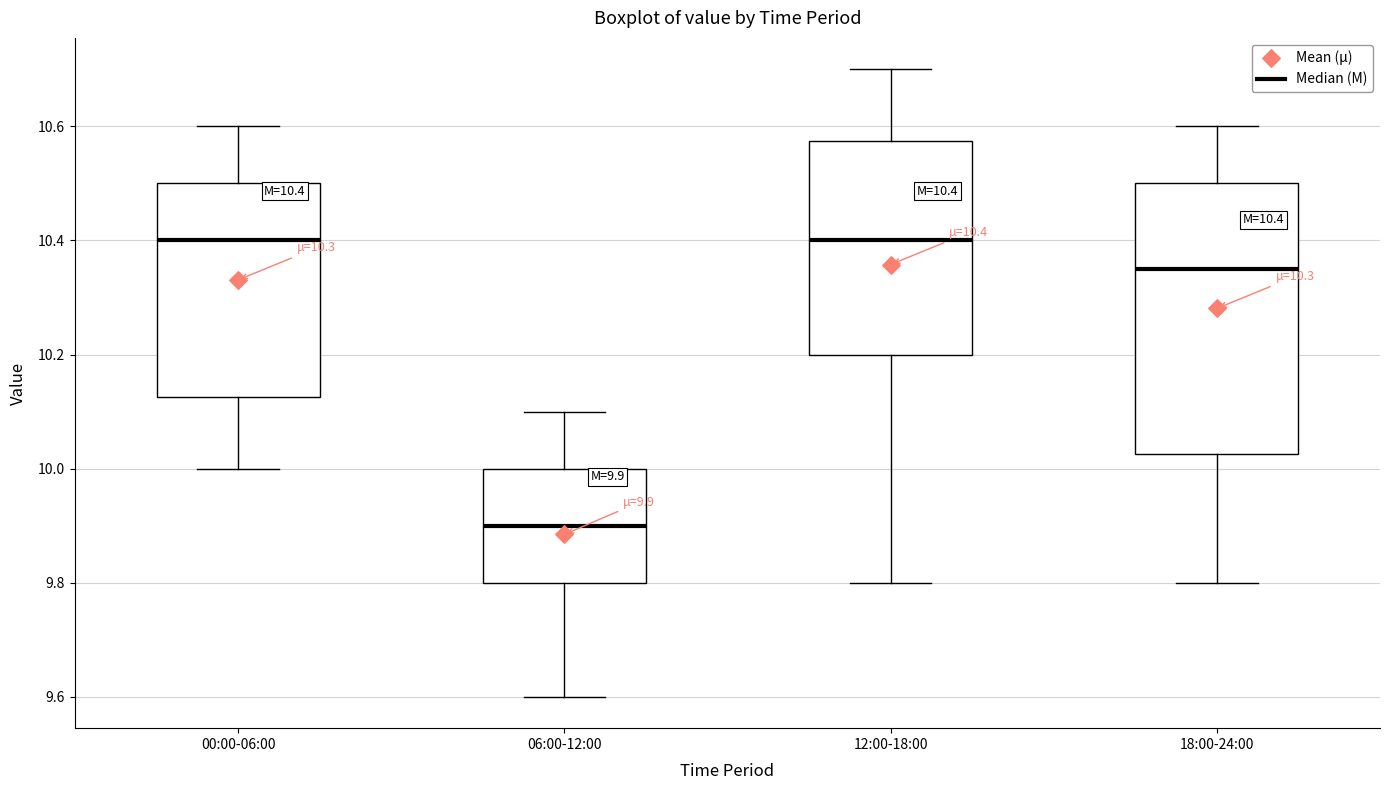

Which box has the lowest median line?

06:00-12:00